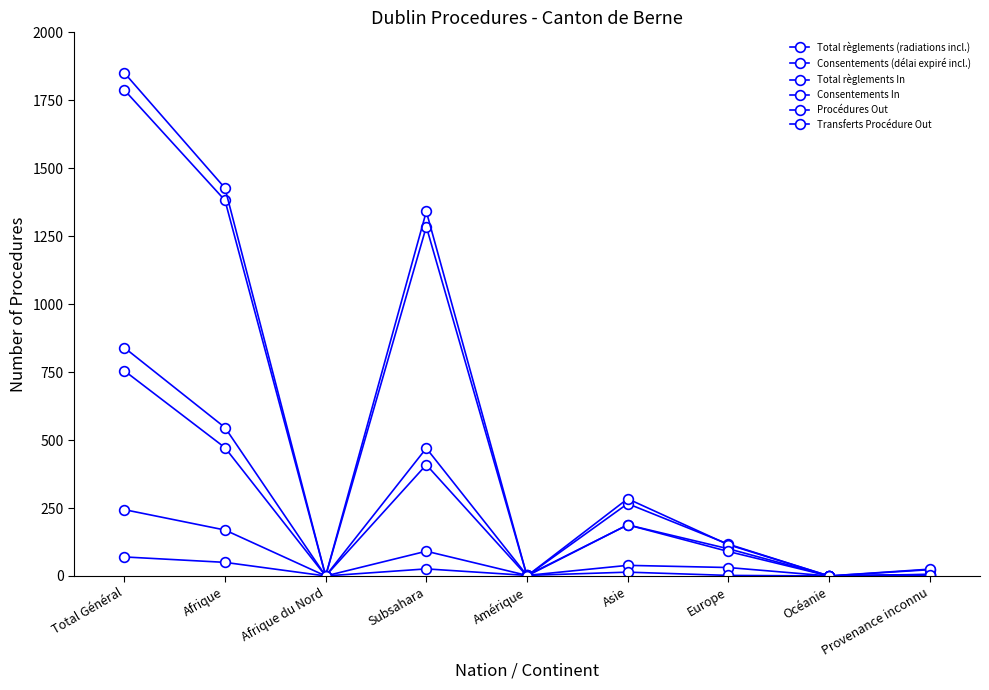

Which has a higher value, Asie or Amérique?

Asie